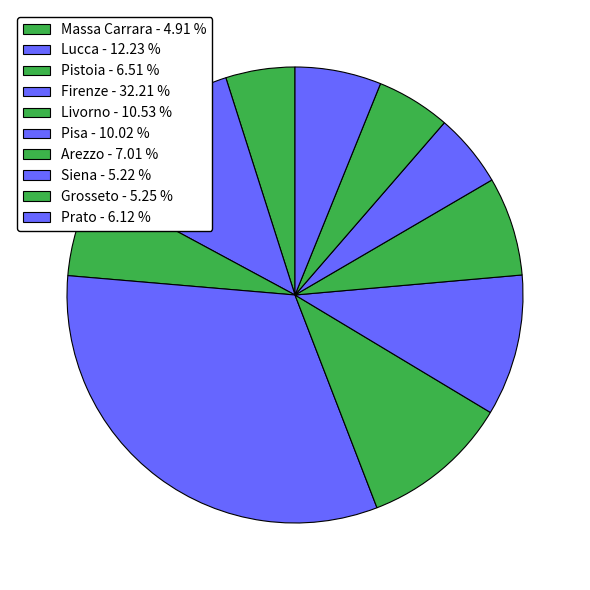

The Lucca slice represents 12% of the pie. True or false?

True